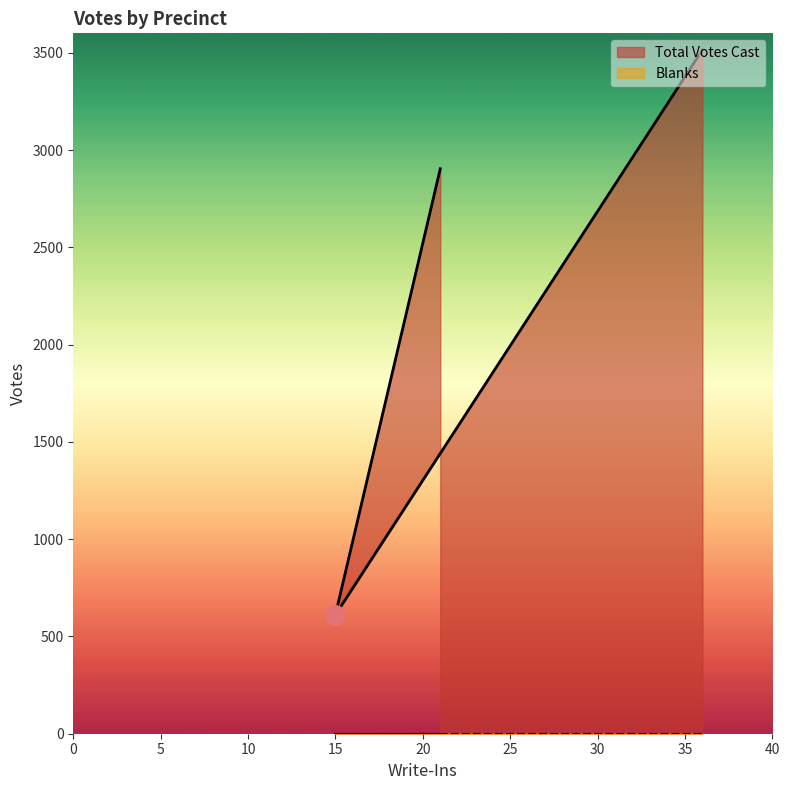

Does the chart display data point markers on the line(s)?

No